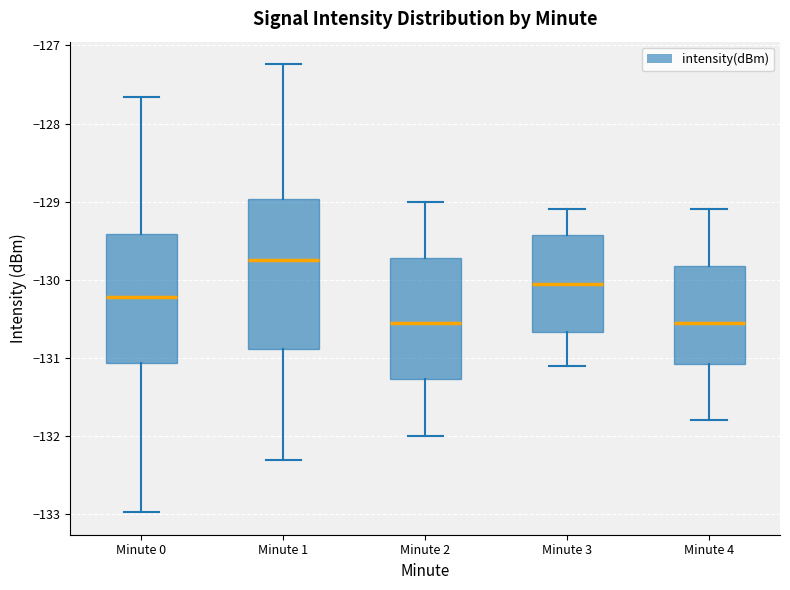

Where does the upper whisker of the box for Minute 3 end on the y-axis? The values are not printed on the chart, so give them approximately, as read against the axis.

-129.1